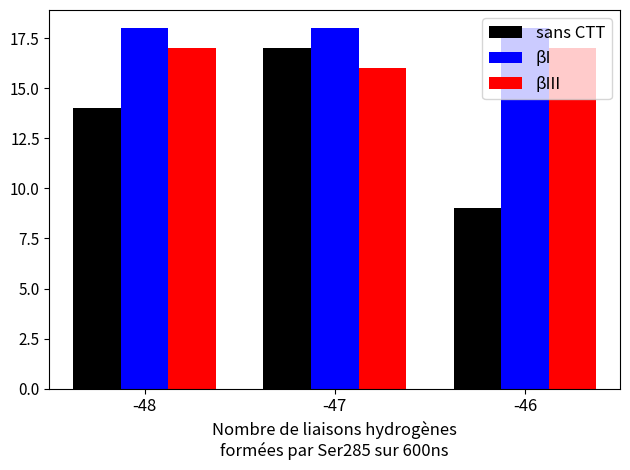

What is the sum of the sans CTT values at -48 and -47?

31